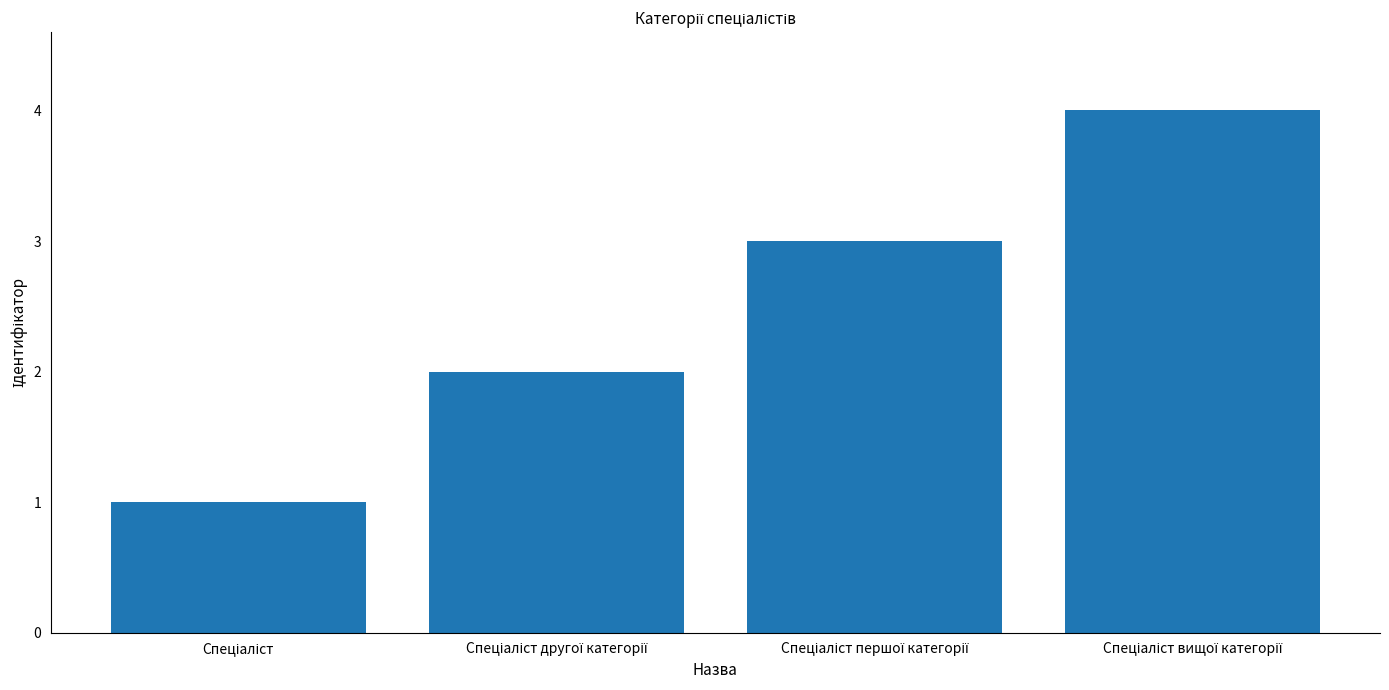

What is the difference between the maximum and minimum values?

3